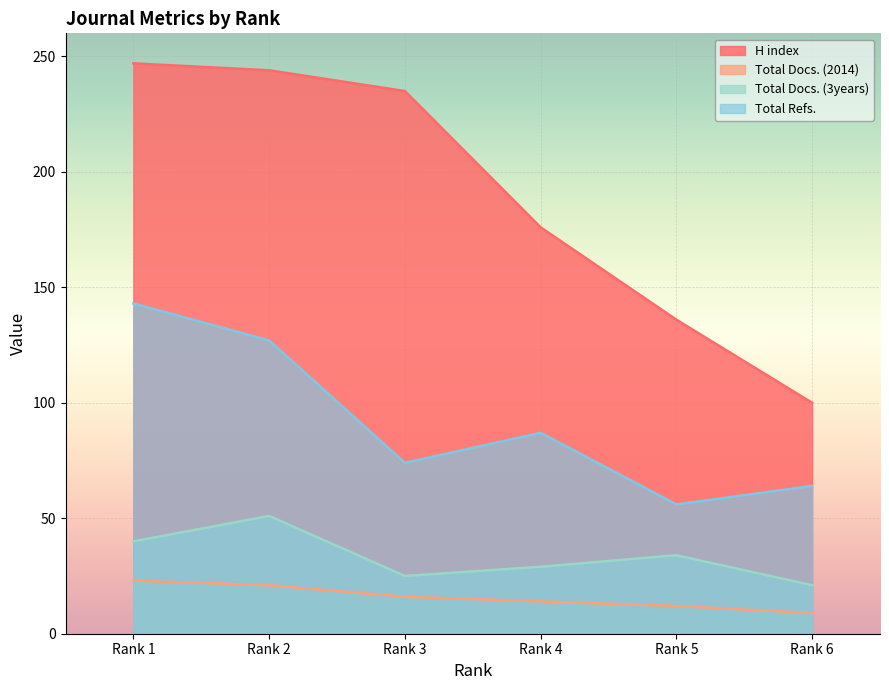

What value does the Total Refs. series have at Rank 1, to the nearest 10?

140